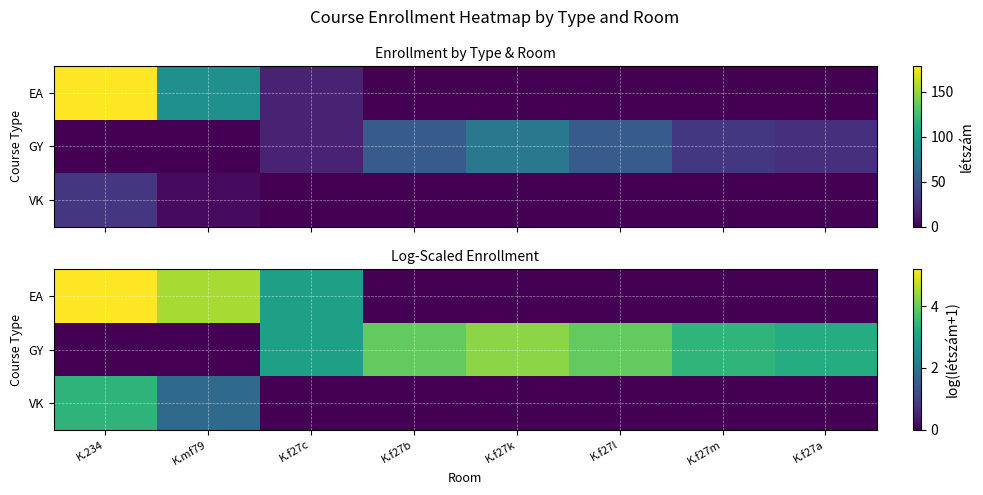

What is the sum of all EA values?

12.6